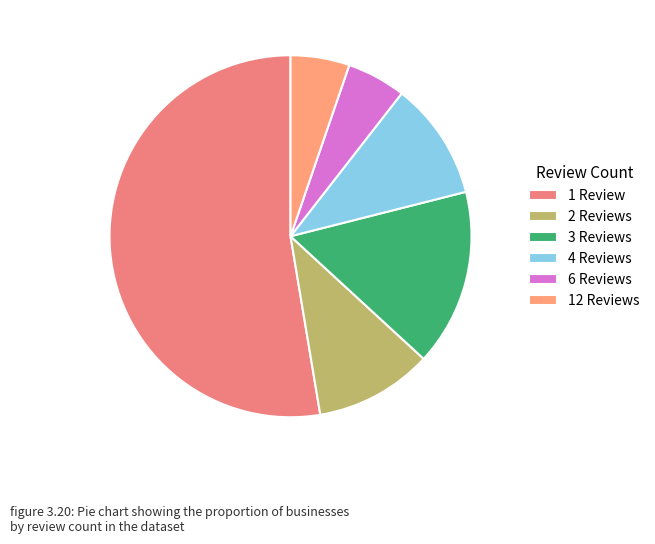

To the nearest percent, what is the difference between the 12 Reviews and 2 Reviews slice percentages?

5%